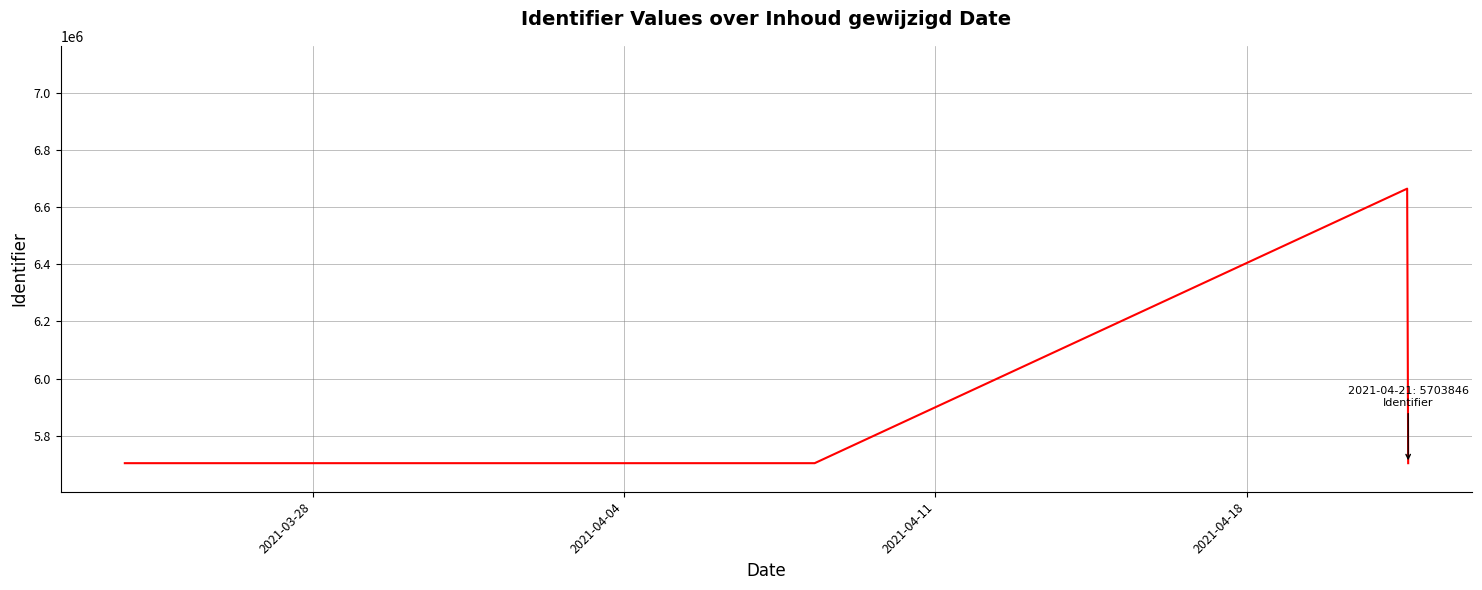

Count the number of data series in this chart.

1